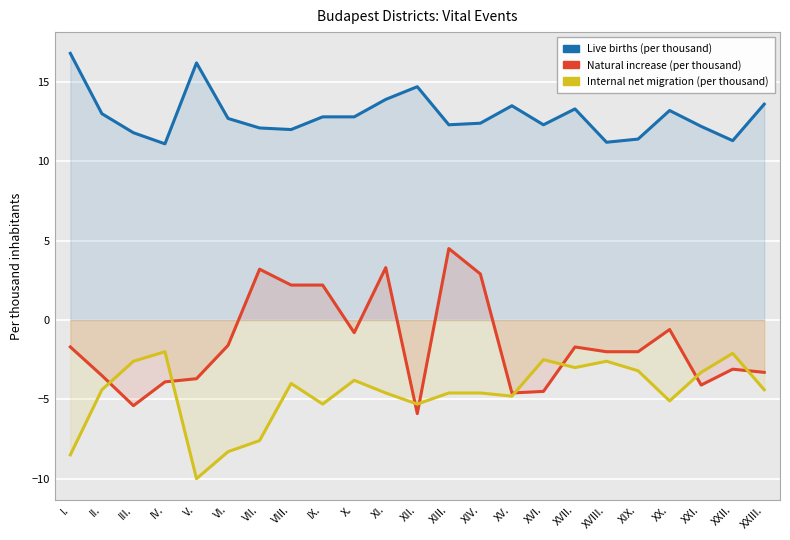

The Live births (per thousand) series shows 12.3 at XVI.. True or false?

True